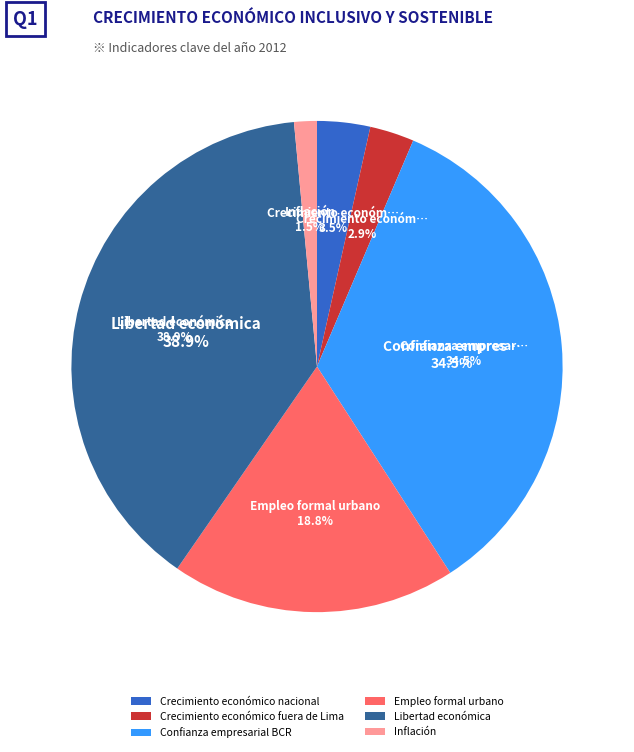

True or false: Inflación accounts for 1% of the total.

True